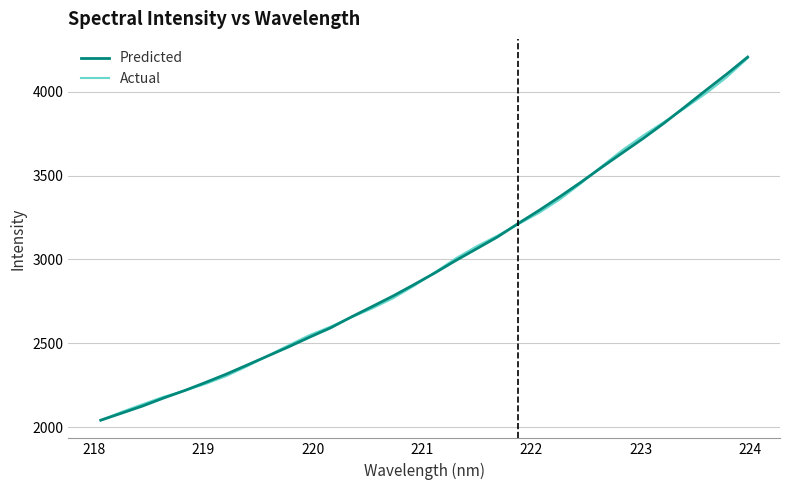

What is the maximum value for Predicted?

4206.3